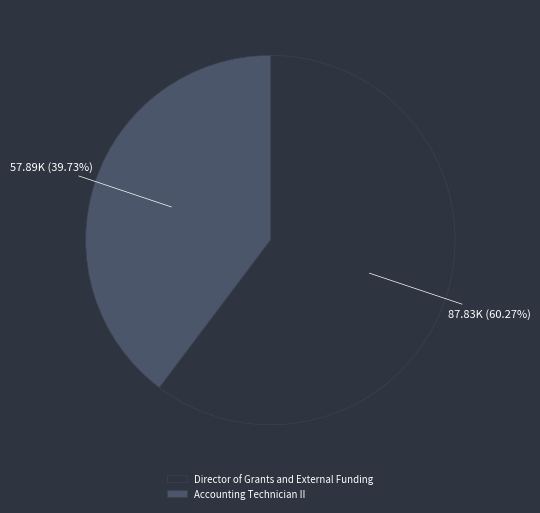

Combined, do Accounting Technician II and Director of Grants and External Funding account for over 50%?

Yes